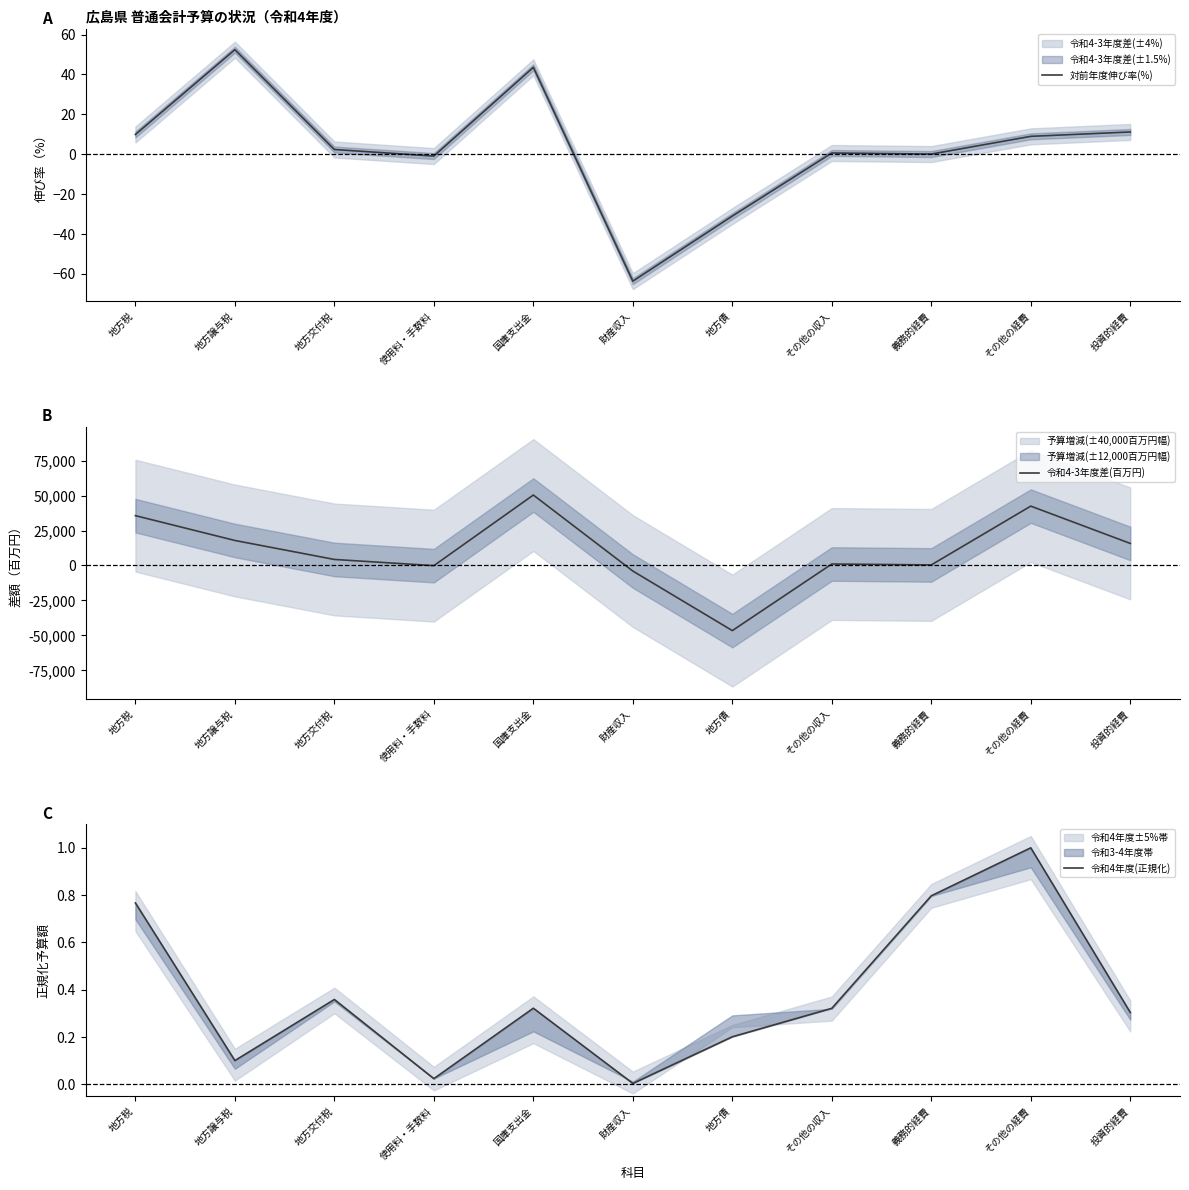

True or false: 令和4年度(正規化) has more than 1 points higher than both neighbors.

True